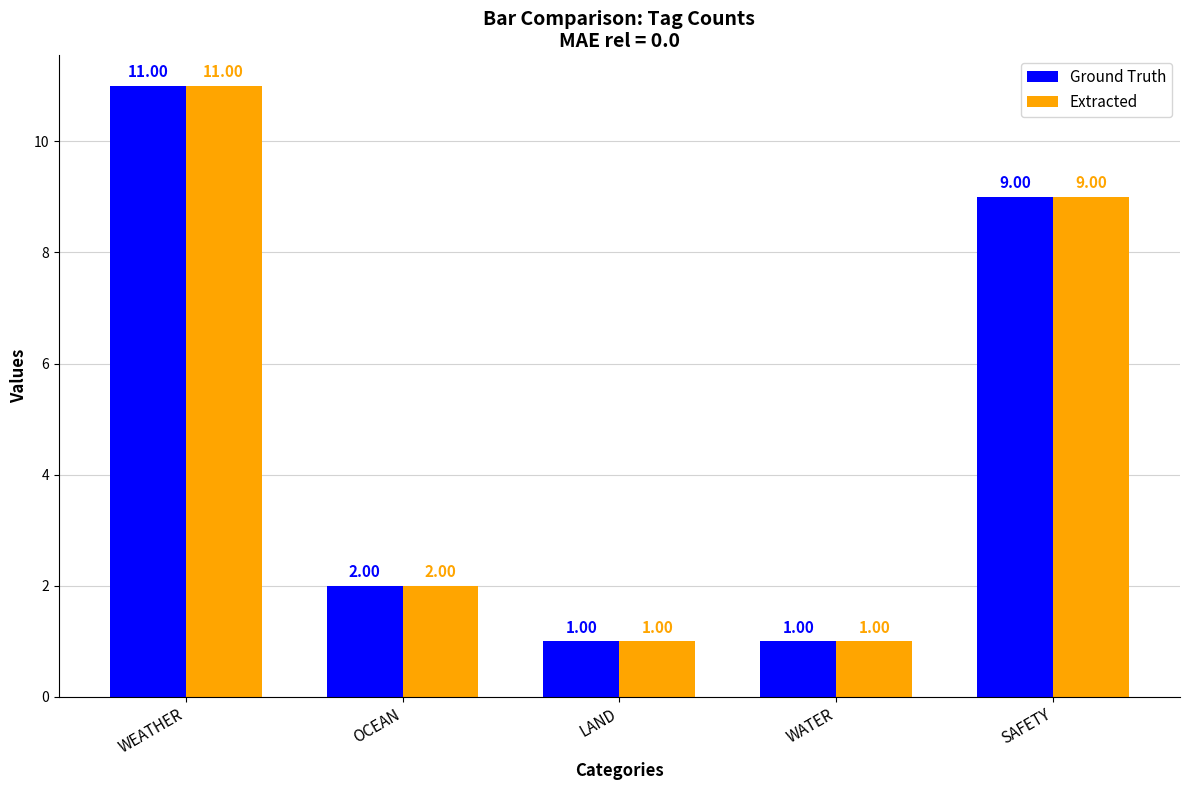

True or false: Extracted has a value of 11 at WEATHER.

True